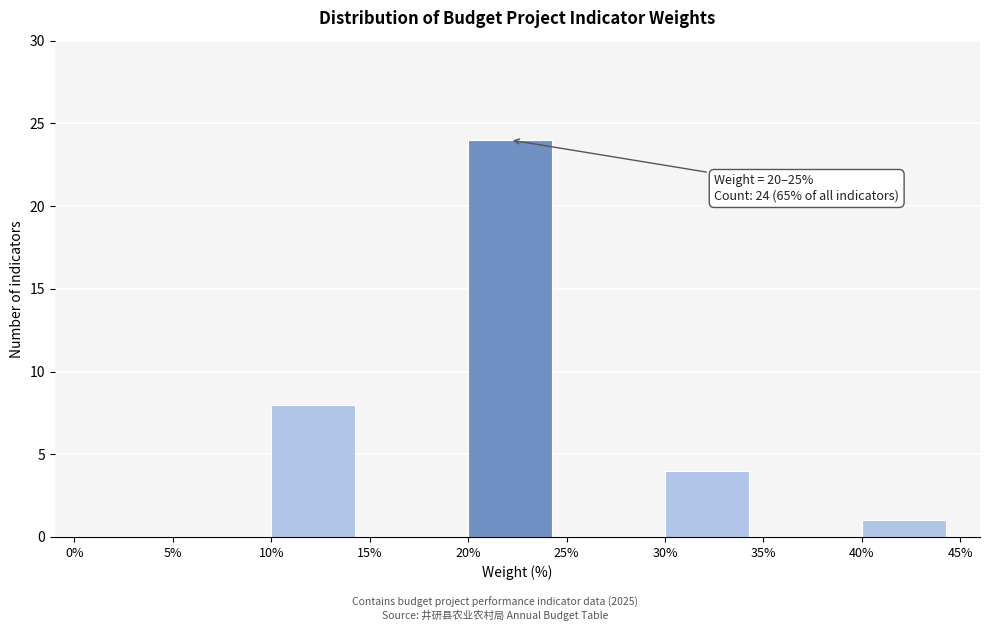

Over which range of the x-axis is the bar tallest?

20% to 25%